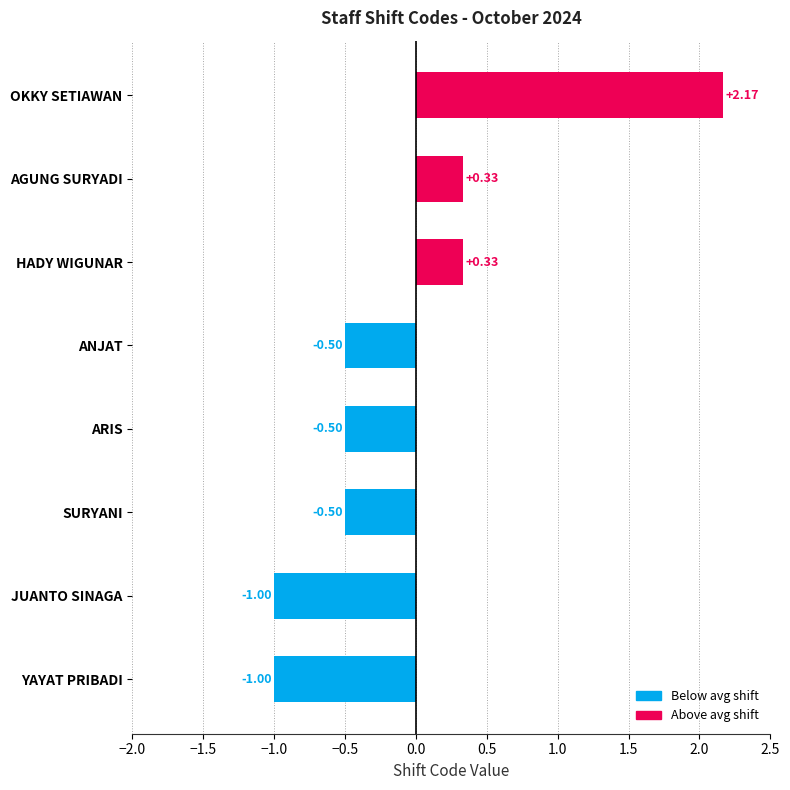

What is the difference between the values at ARIS and YAYAT PRIBADI?

0.5